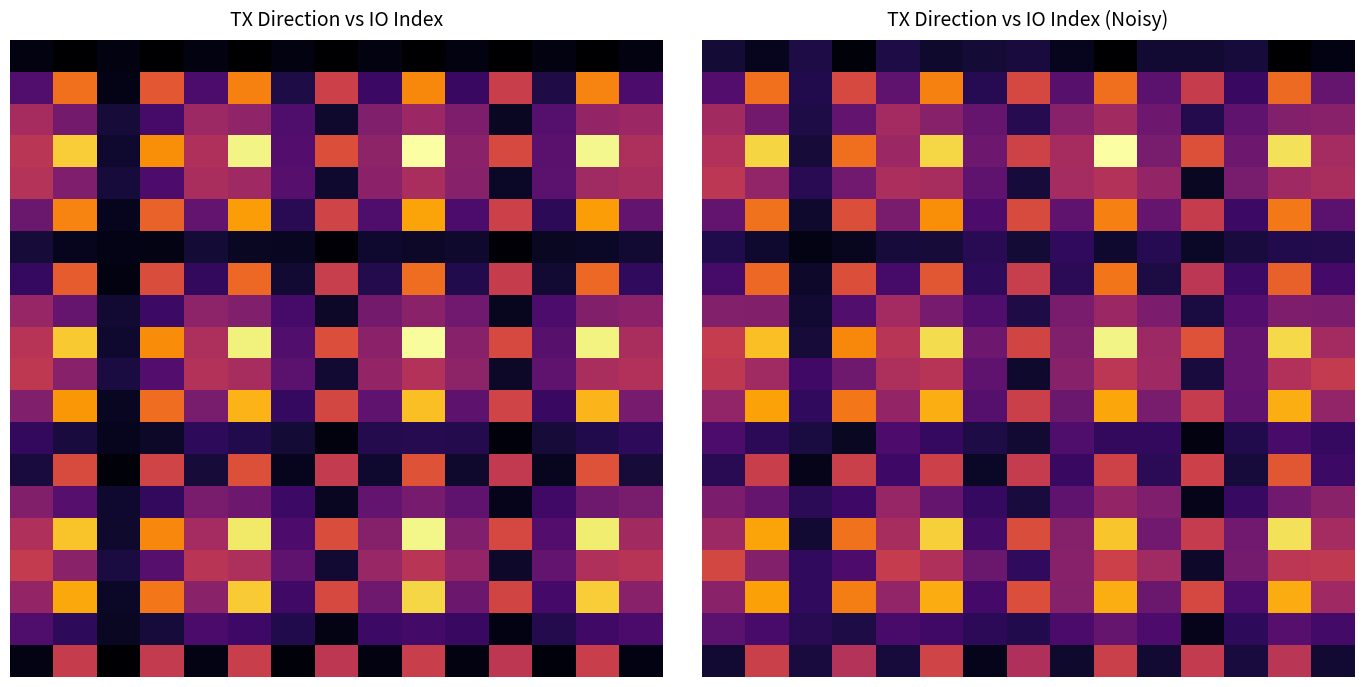

What is the average value of the row_10 series?

14.7